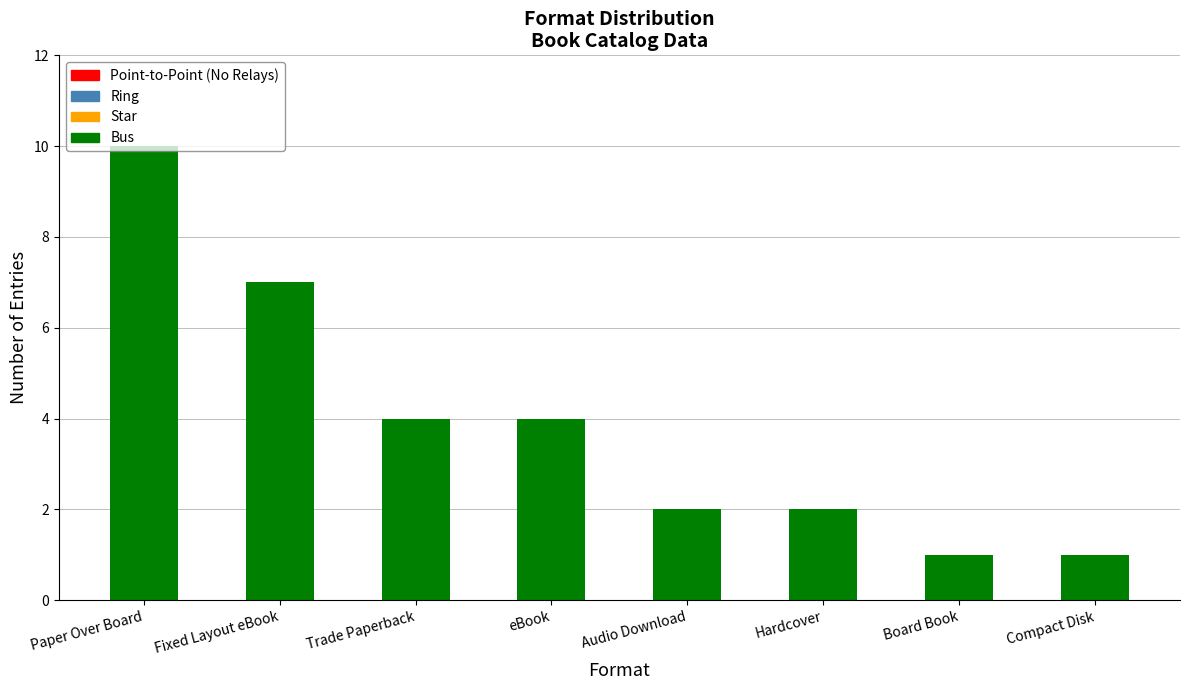

Approximately how many times larger is the value at Paper Over Board compared to Trade Paperback?

2.5